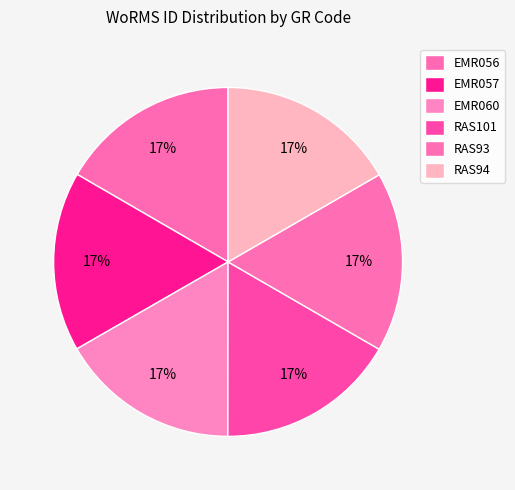

What percentage is NOT represented by EMR060?

83.3%